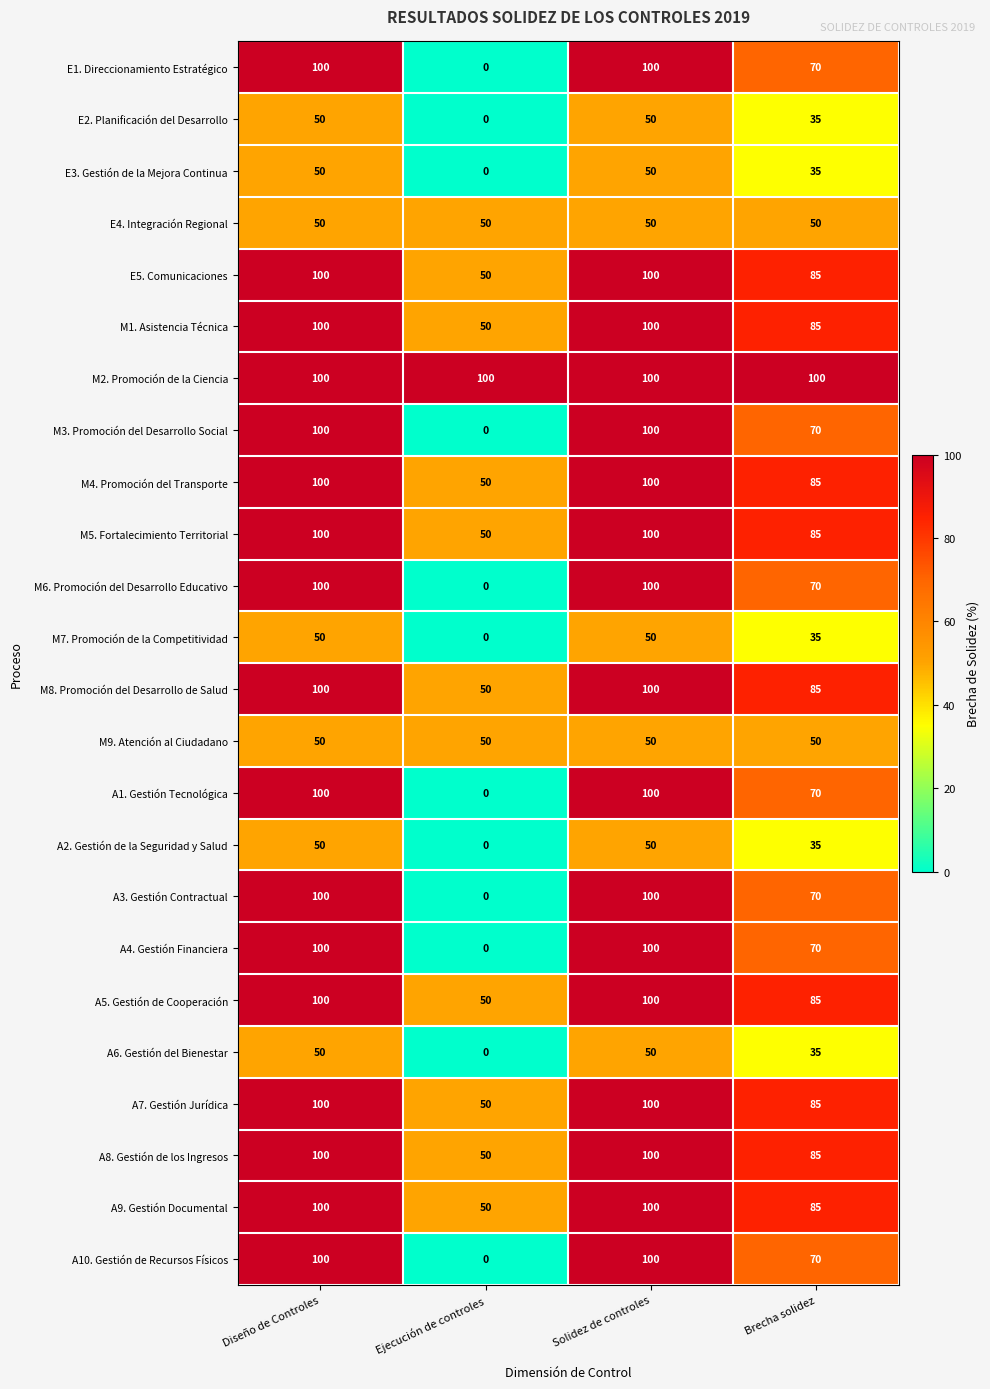

What is the greatest value displayed?

100